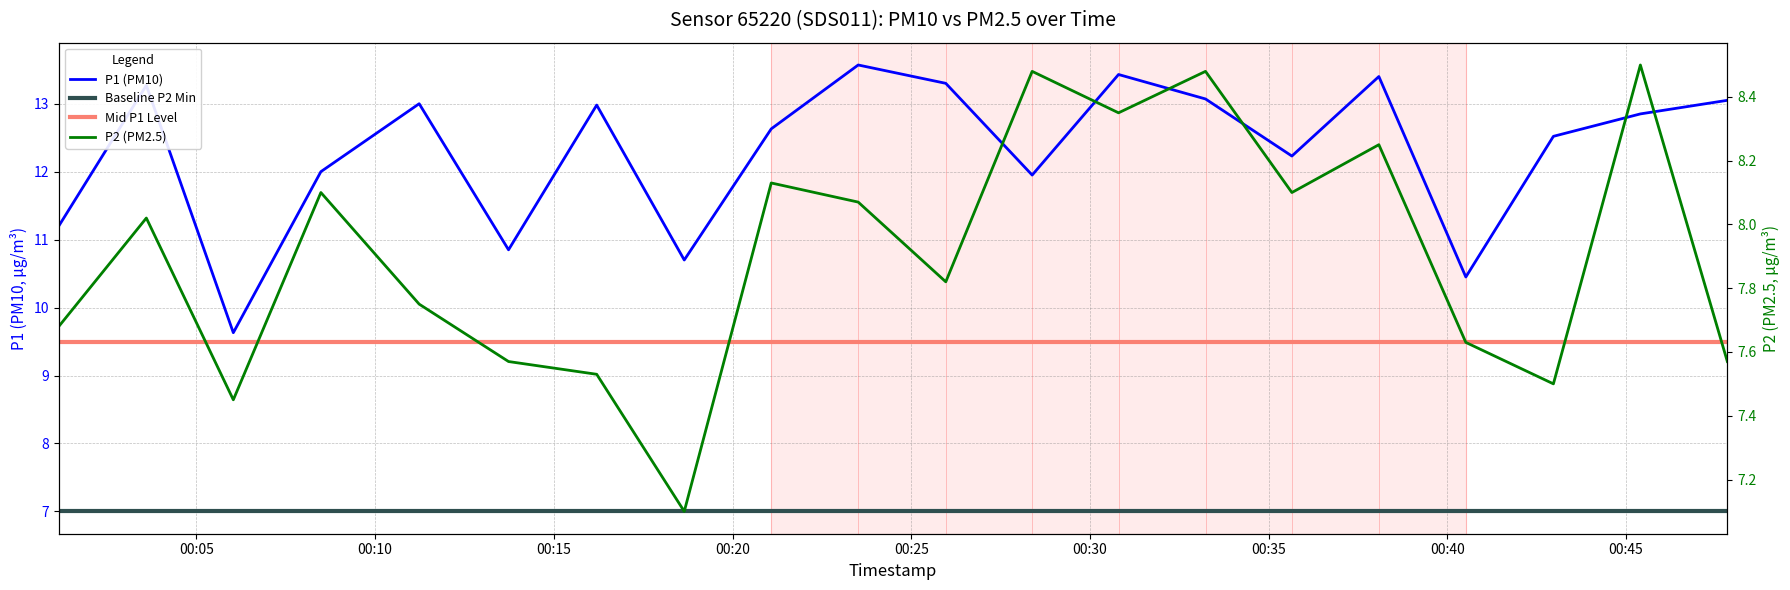

Reading left to right, transcribe all the data shown in this chart.

P1: 2023-03-01T00:01:09=11.2	2023-03-01T00:03:36=13.3	2023-03-01T00:06:02=9.6	2023-03-01T00:08:29=12.0	2023-03-01T00:11:14=13.0	2023-03-01T00:13:44=10.8	2023-03-01T00:16:12=13.0	2023-03-01T00:18:39=10.7	2023-03-01T00:21:05=12.6	2023-03-01T00:23:31=13.6	2023-03-01T00:25:58=13.3	2023-03-01T00:28:23=11.9	2023-03-01T00:30:48=13.4	2023-03-01T00:33:14=13.1	2023-03-01T00:35:39=12.2	2023-03-01T00:38:05=13.4	2023-03-01T00:40:31=10.4	2023-03-01T00:42:58=12.5	2023-03-01T00:45:24=12.8	2023-03-01T00:47:50=13.1
P2: 2023-03-01T00:01:09=7.7	2023-03-01T00:03:36=8.0	2023-03-01T00:06:02=7.5	2023-03-01T00:08:29=8.1	2023-03-01T00:11:14=7.8	2023-03-01T00:13:44=7.6	2023-03-01T00:16:12=7.5	2023-03-01T00:18:39=7.1	2023-03-01T00:21:05=8.1	2023-03-01T00:23:31=8.1	2023-03-01T00:25:58=7.8	2023-03-01T00:28:23=8.5	2023-03-01T00:30:48=8.3	2023-03-01T00:33:14=8.5	2023-03-01T00:35:39=8.1	2023-03-01T00:38:05=8.2	2023-03-01T00:40:31=7.6	2023-03-01T00:42:58=7.5	2023-03-01T00:45:24=8.5	2023-03-01T00:47:50=7.6